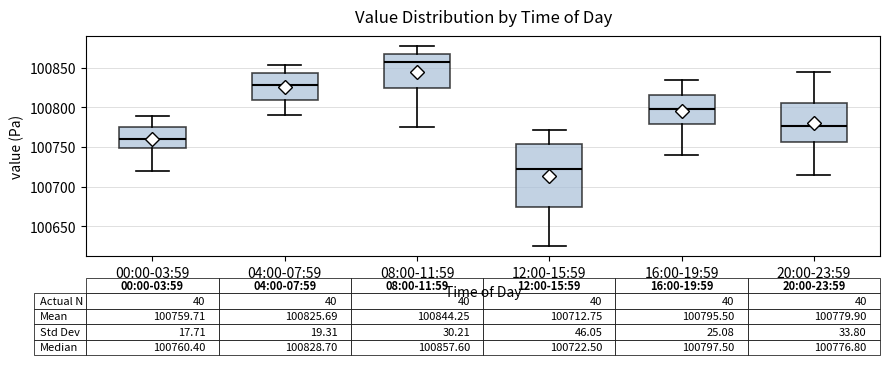

Which box's median line is the highest?

08:00-11:59